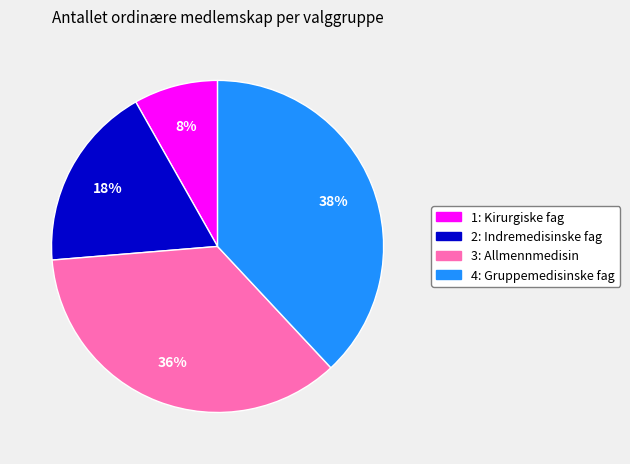

To the nearest percent, what percentage of the pie is 2: Indremedisinske fag?

18%